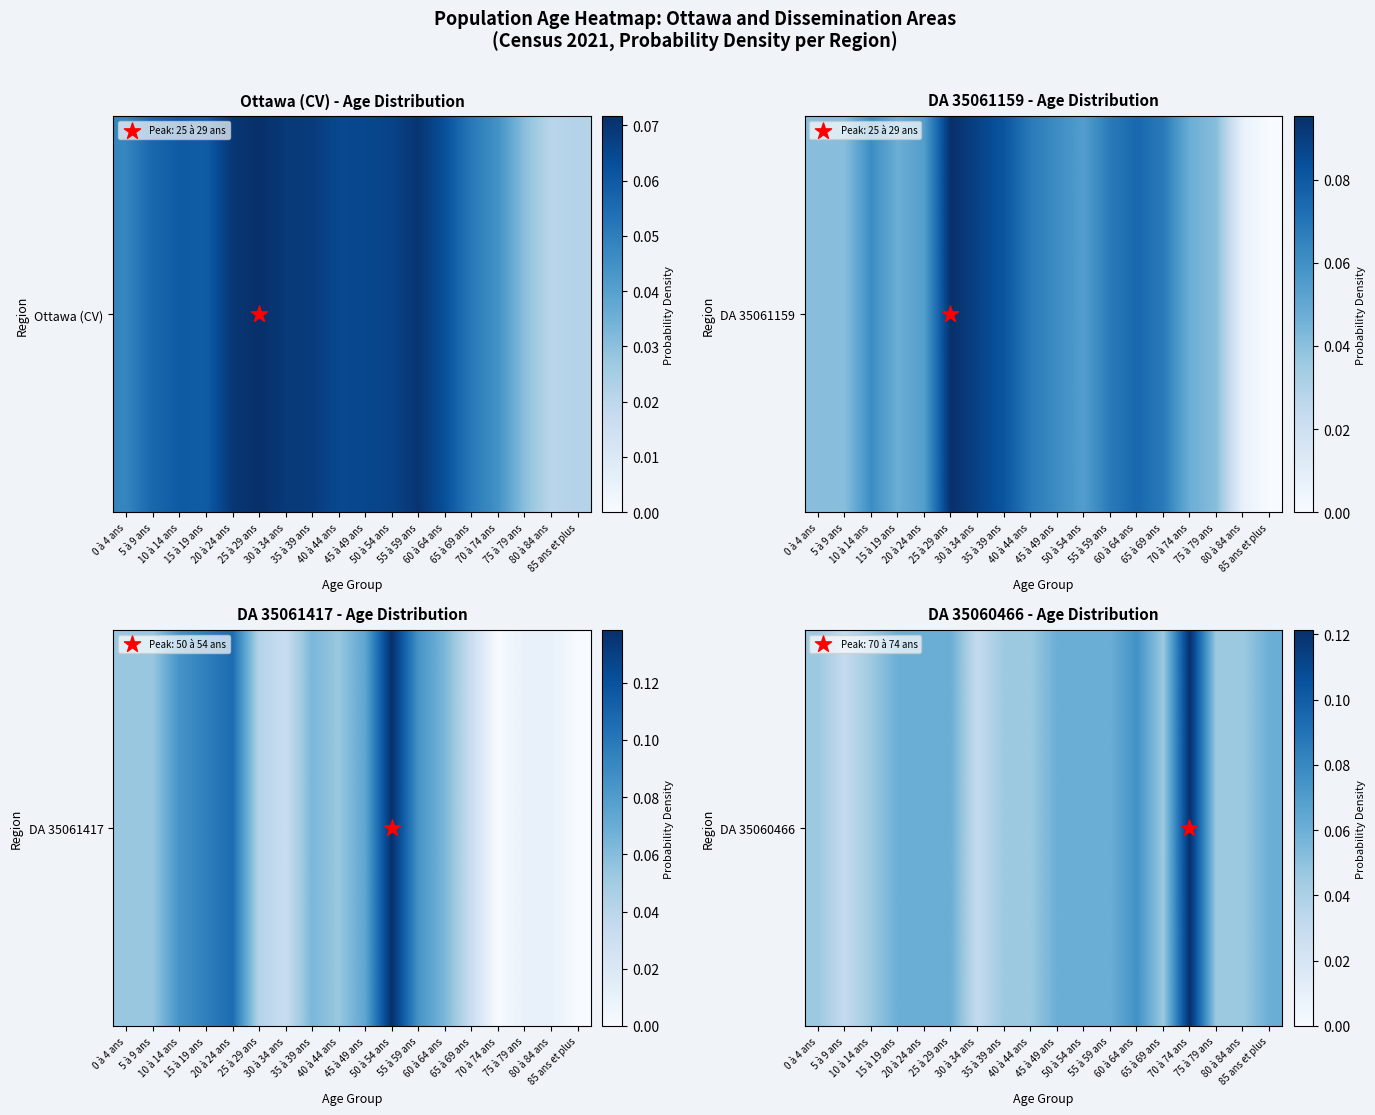

Count the values in the range 0 to 1.

18